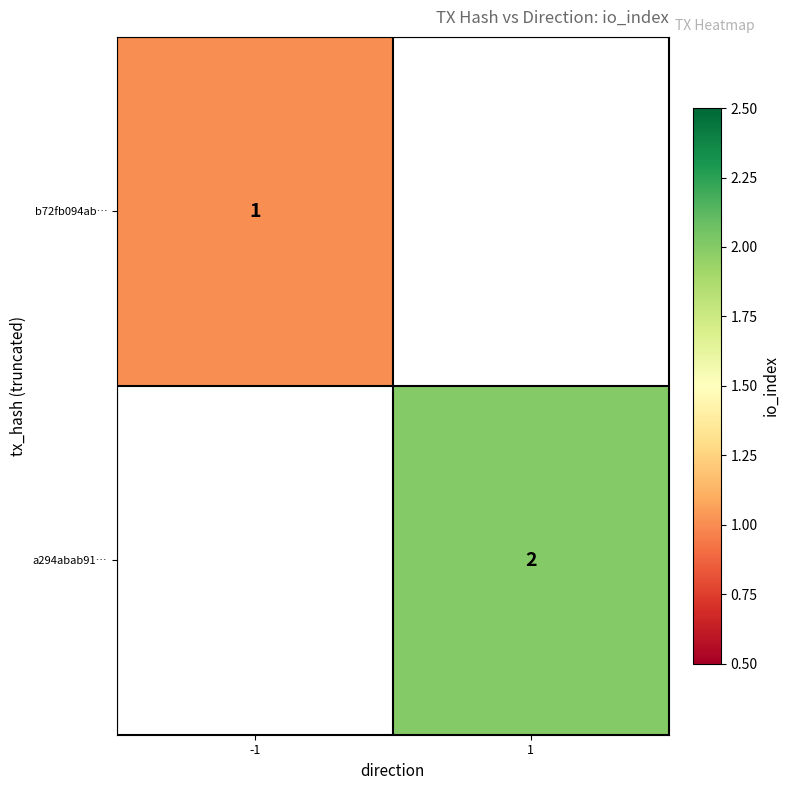

The value of b72fb094ab… at -1 is 0.6. True or false?

False